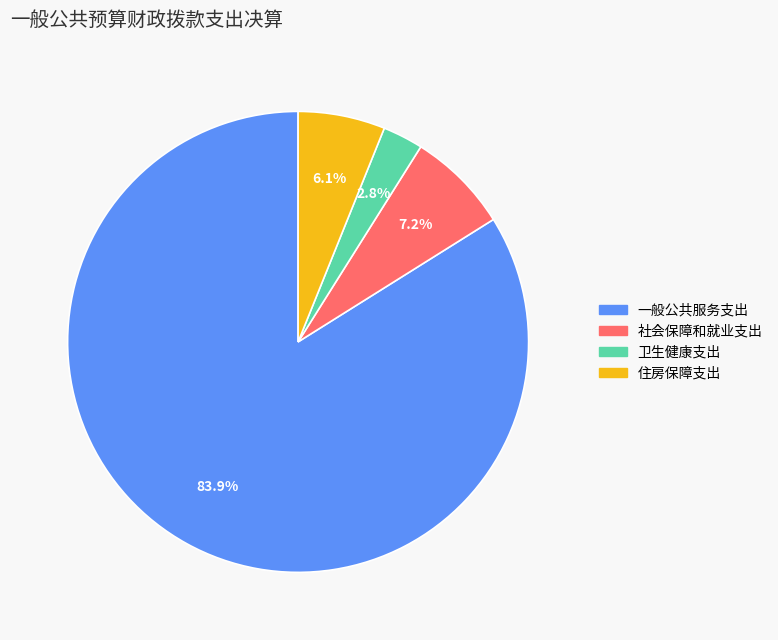

What percentage is the 社会保障和就业支出 slice, to the nearest percent?

7%